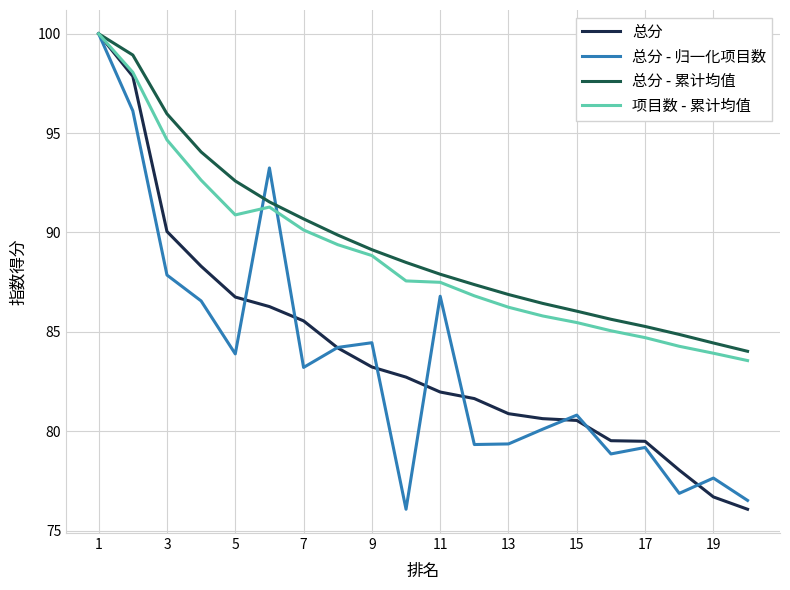

What is the highest value of the 总分 - 归一化项目数 series?

100.0